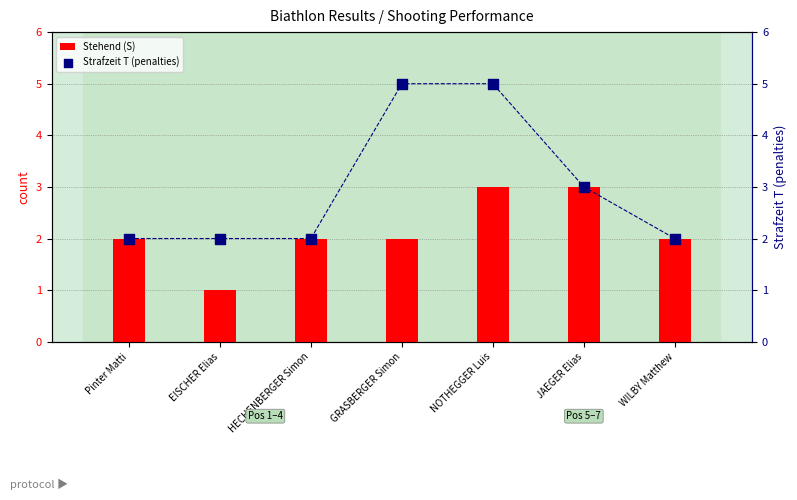

Is the value of Stehend (S) at EISCHER Elias greater than the value of Strafzeit T (penalties) at Pinter Matti?

No